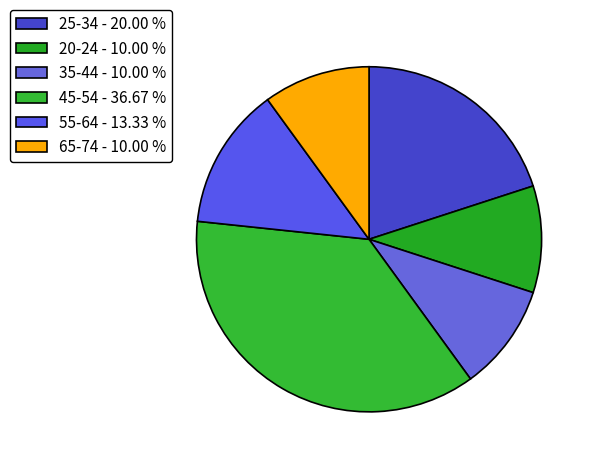

How many segments does this pie chart have?

6